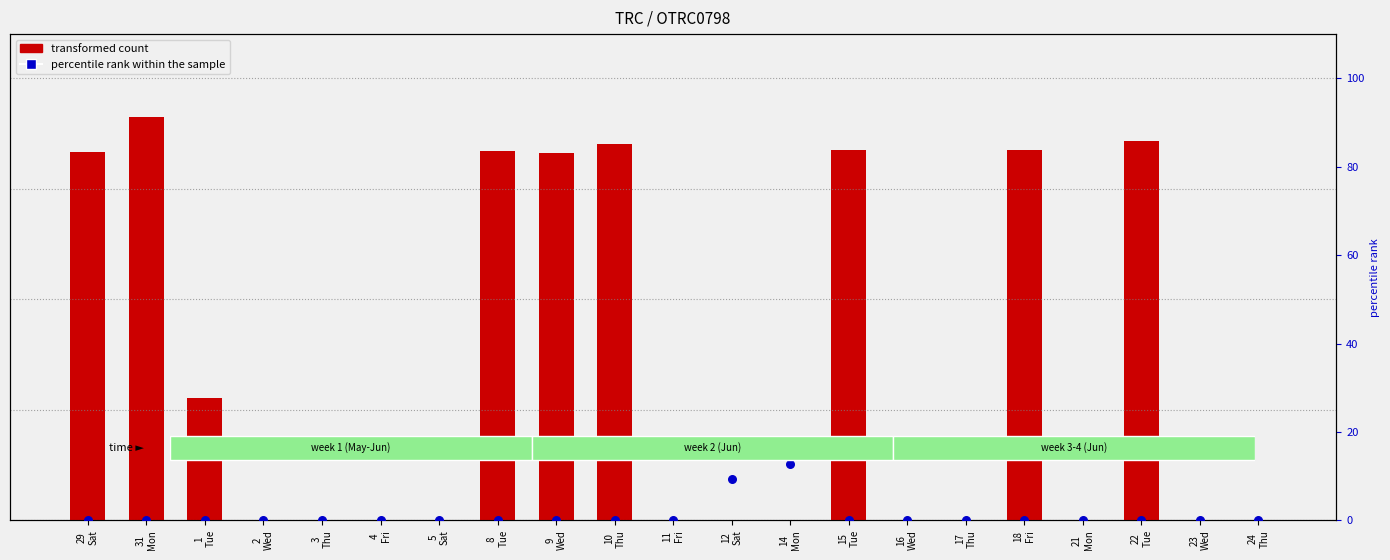

Which series has the largest total across all categories?

transformed count